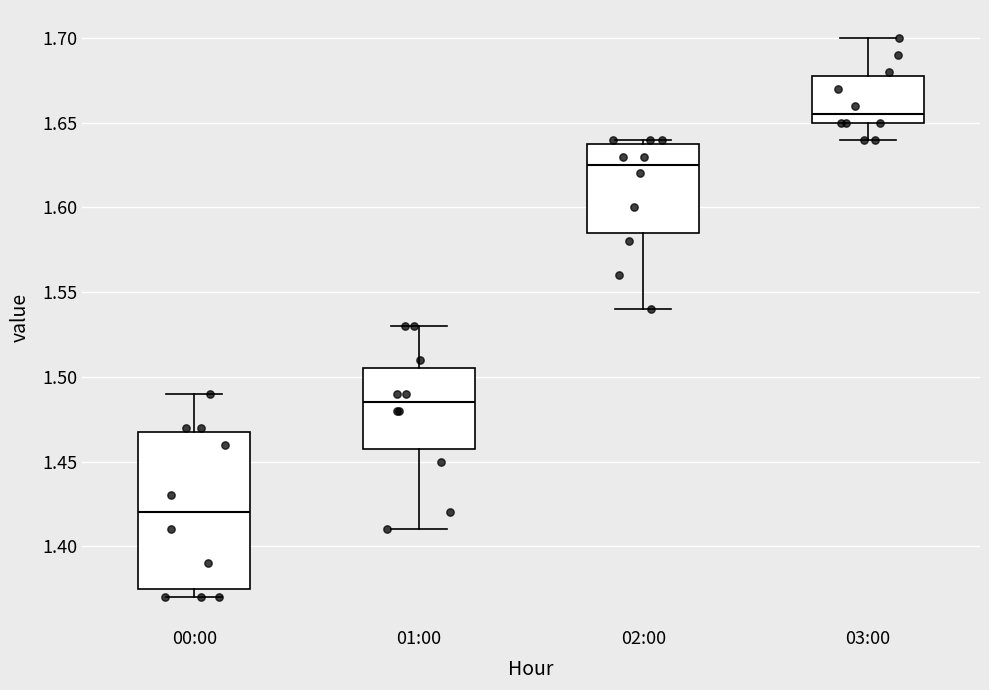

Which box has the highest median line?

03:00